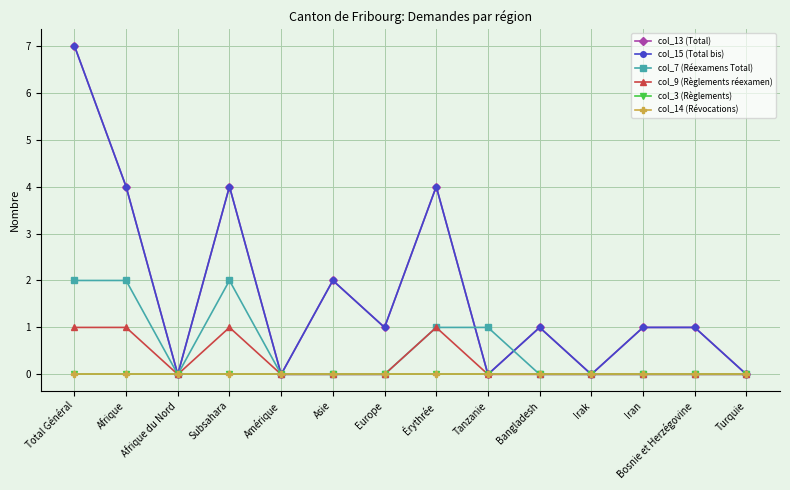

Between Subsahara and Asie, which series saw the biggest shift?

col_13 (Total)